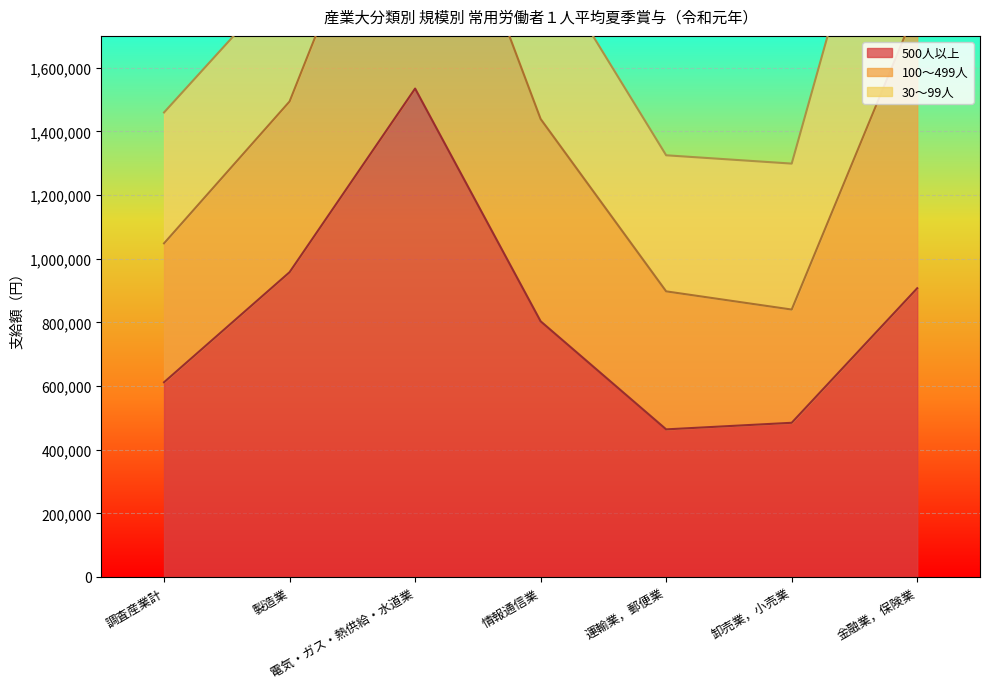

Which has a higher value, 情報通信業 or 調査産業計?

情報通信業